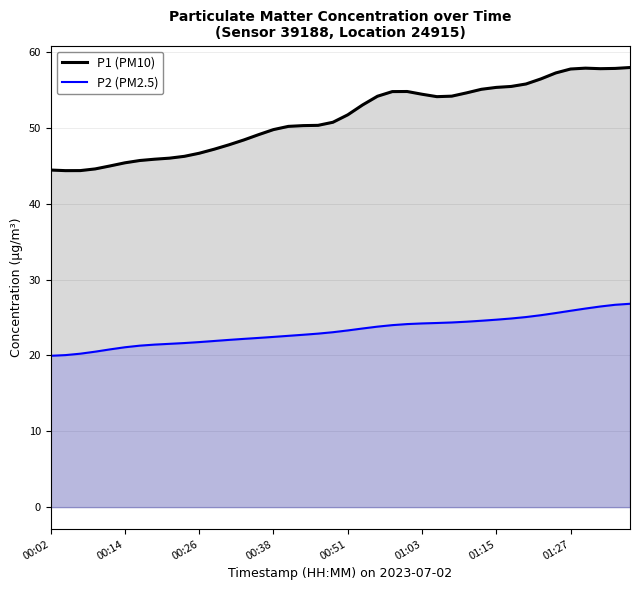

Does the chart display data point markers on the line(s)?

No